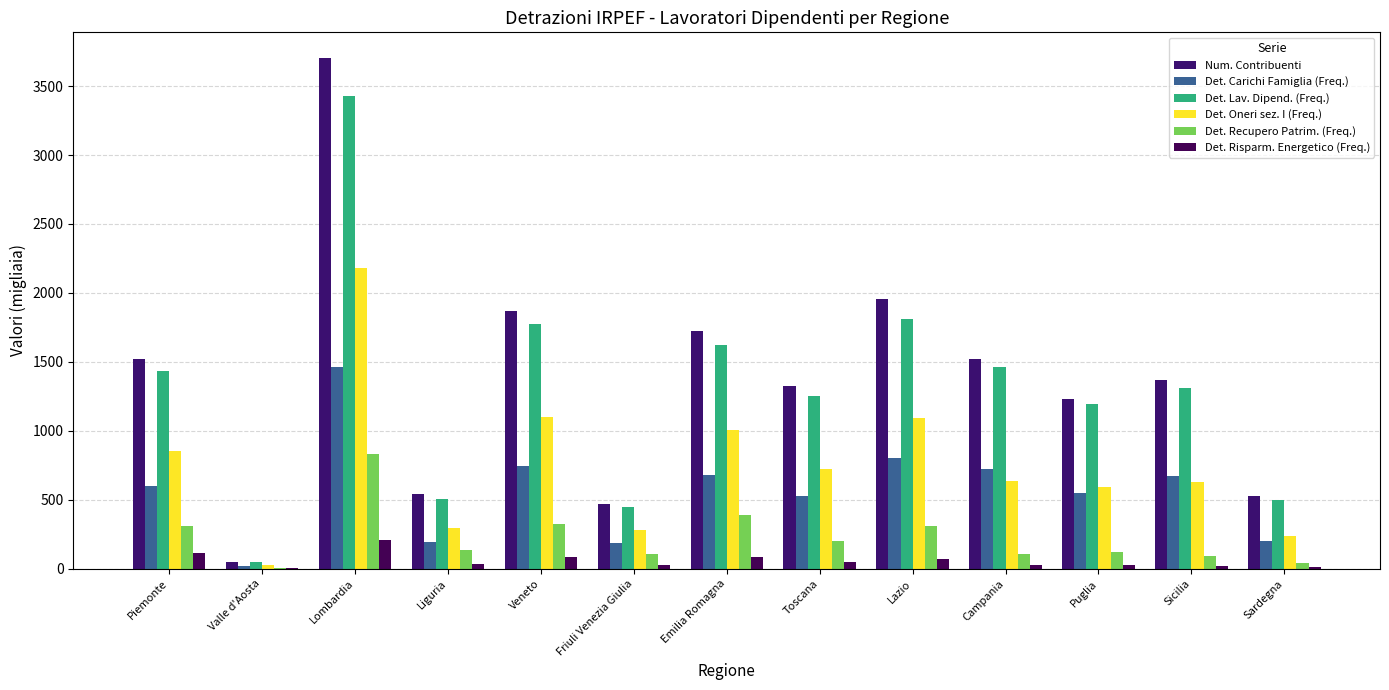

Reading right to left, list all the values displayed in this chart.

Num. Contribuenti: Sardegna=524.3	Sicilia=1369.3	Puglia=1230.6	Campania=1521.6	Lazio=1952.7	Toscana=1322.4	Emilia Romagna=1727.6	Friuli Venezia Giulia=470.9	Veneto=1871.7	Liguria=539.9	Lombardia=3704.2	Valle d'Aosta=51.2	Piemonte=1522.2
Det. Carichi Famiglia (Freq.): Sardegna=201.2	Sicilia=675.6	Puglia=548.3	Campania=722.1	Lazio=803.3	Toscana=525.3	Emilia Romagna=679.5	Friuli Venezia Giulia=185.8	Veneto=743.0	Liguria=195.9	Lombardia=1463.3	Valle d'Aosta=18.8	Piemonte=602.9
Det. Lav. Dipend. (Freq.): Sardegna=501.3	Sicilia=1314.0	Puglia=1191.9	Campania=1461.4	Lazio=1807.4	Toscana=1250.8	Emilia Romagna=1623.5	Friuli Venezia Giulia=446.8	Veneto=1772.7	Liguria=506.4	Lombardia=3427.0	Valle d'Aosta=48.2	Piemonte=1433.5
Det. Oneri sez. I (Freq.): Sardegna=236.9	Sicilia=631.0	Puglia=595.1	Campania=637.6	Lazio=1089.6	Toscana=723.5	Emilia Romagna=1006.8	Friuli Venezia Giulia=283.5	Veneto=1098.0	Liguria=293.4	Lombardia=2180.9	Valle d'Aosta=28.9	Piemonte=854.5
Det. Recupero Patrim. (Freq.): Sardegna=44.3	Sicilia=95.1	Puglia=119.1	Campania=109.8	Lazio=311.7	Toscana=204.8	Emilia Romagna=391.0	Friuli Venezia Giulia=106.9	Veneto=326.6	Liguria=133.4	Lombardia=833.8	Valle d'Aosta=8.4	Piemonte=307.9
Det. Risparm. Energetico (Freq.): Sardegna=14.7	Sicilia=20.8	Puglia=25.9	Campania=23.9	Lazio=67.4	Toscana=46.6	Emilia Romagna=82.6	Friuli Venezia Giulia=30.0	Veneto=88.8	Liguria=38.2	Lombardia=205.9	Valle d'Aosta=3.0	Piemonte=115.6